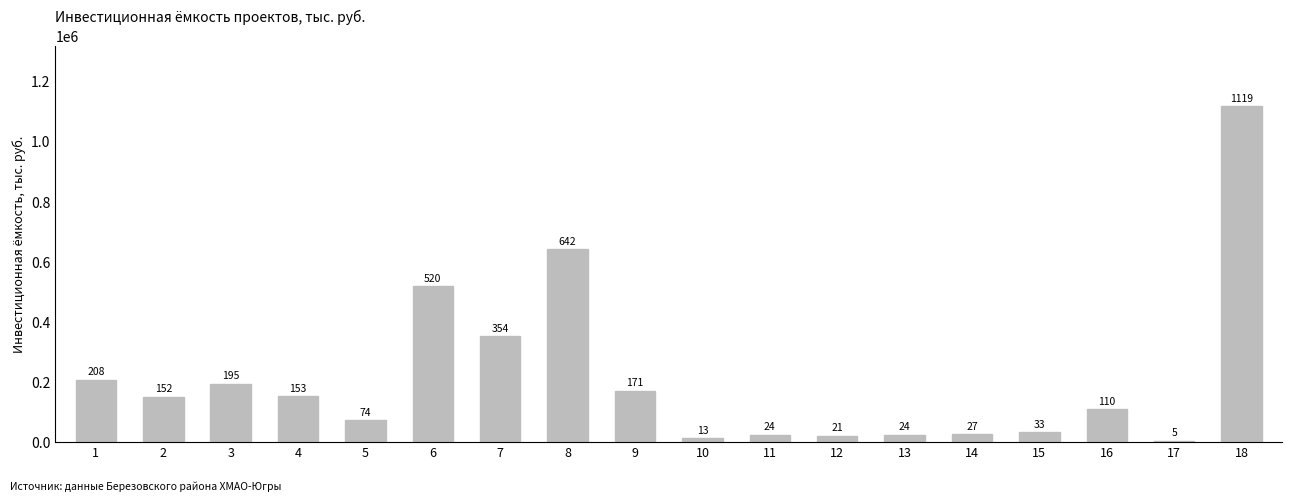

Reading left to right, list all the values displayed in this chart.

207676.7	151750.1	194676.2	152963.8	73767.9	520135.0	353768.2	642474.3	171179.9	12840.4	24479.4	21038.3	24118.4	26868.0	32801.6	109791.1	4509.0	1119317.3